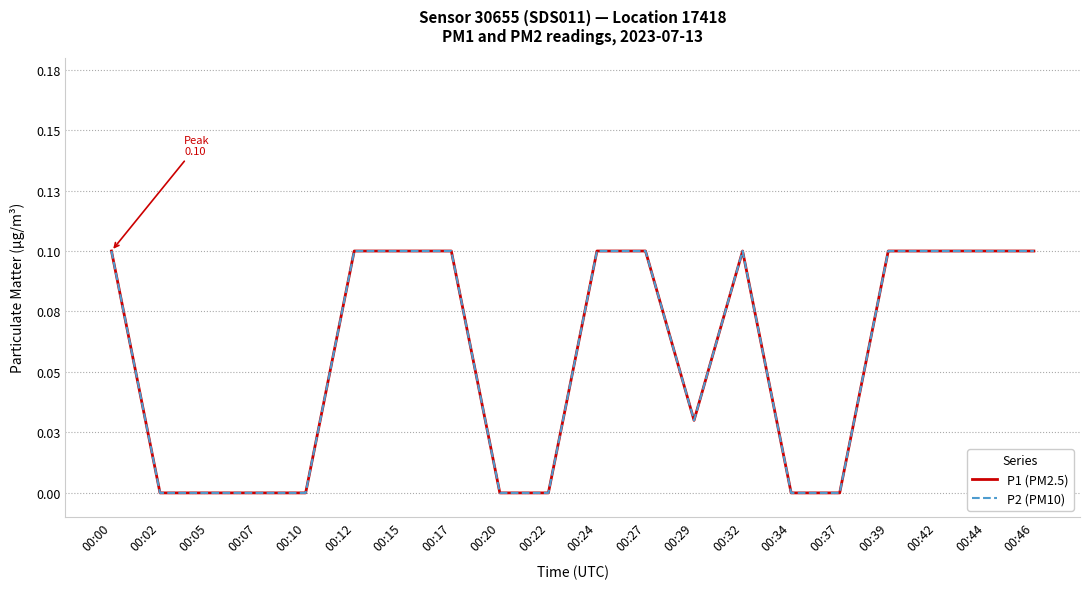

How many interior local valleys does the P2 (PM10) series have?

1